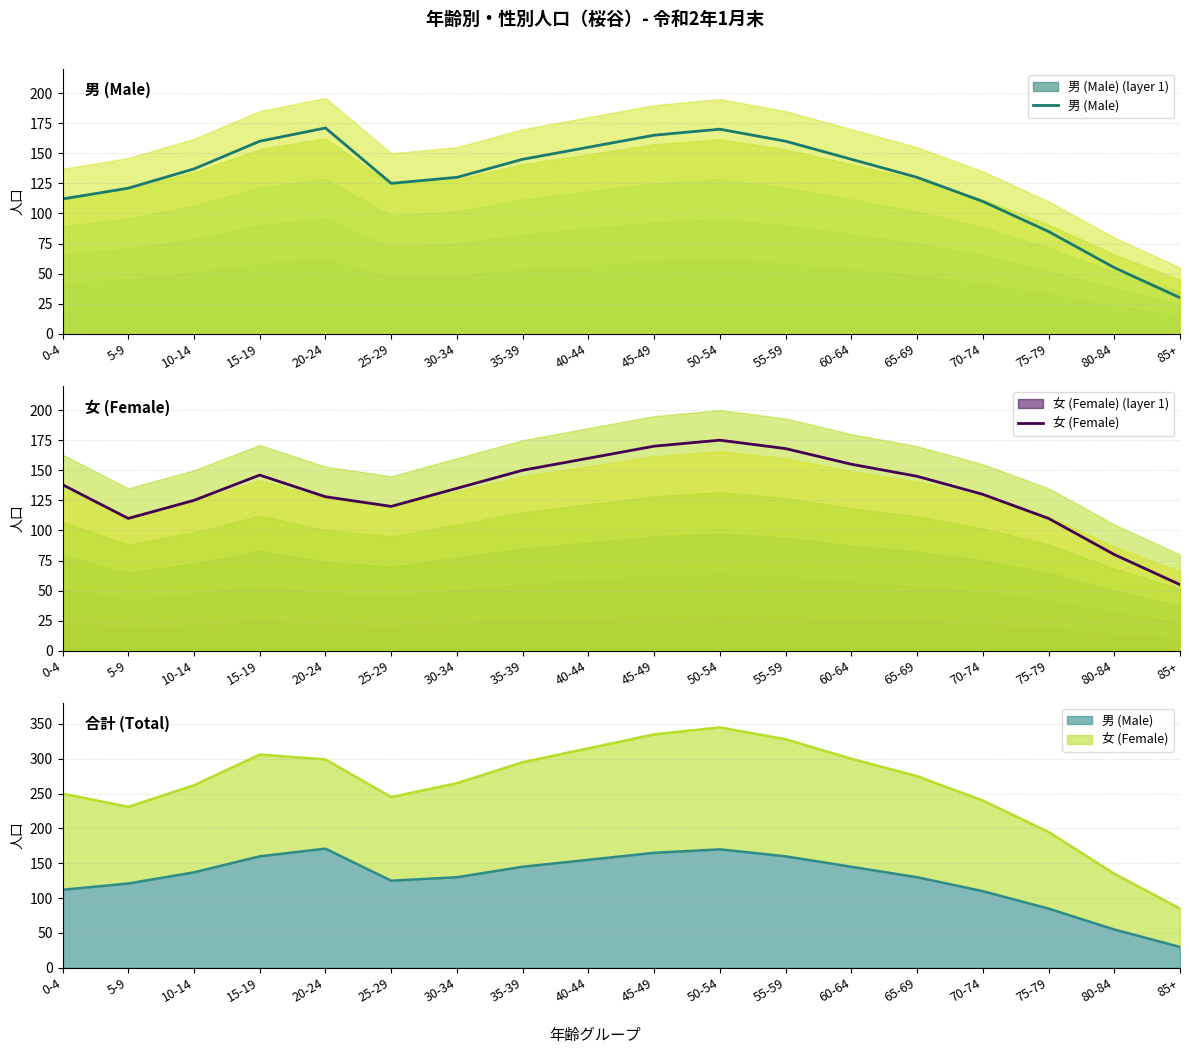

How many data points in 男 (Male) are less than 137?

9